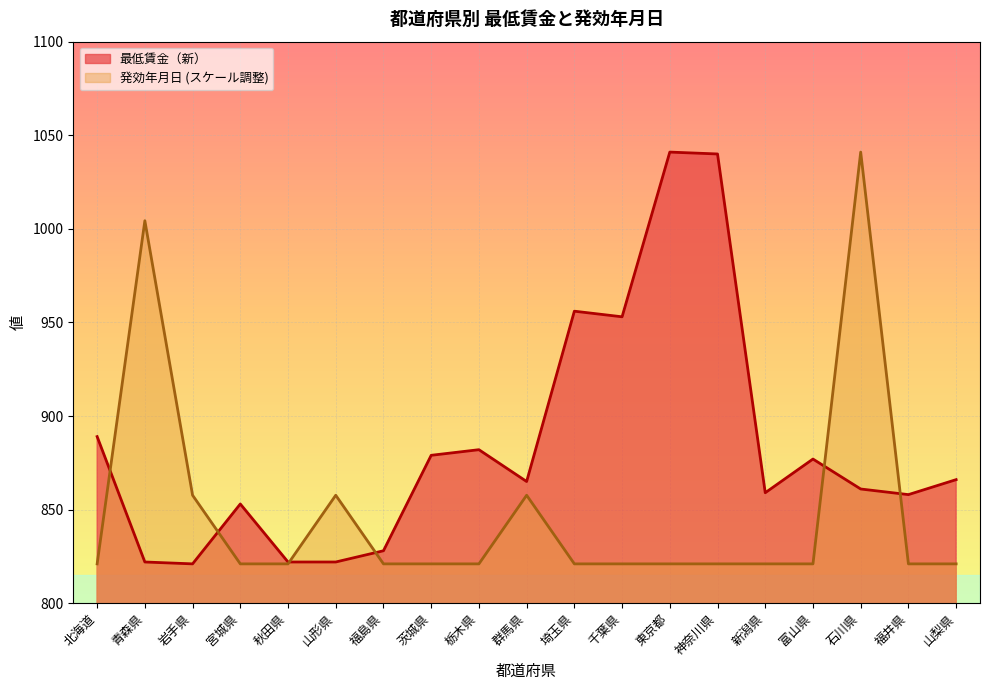

How many lines are shown in the chart?

2